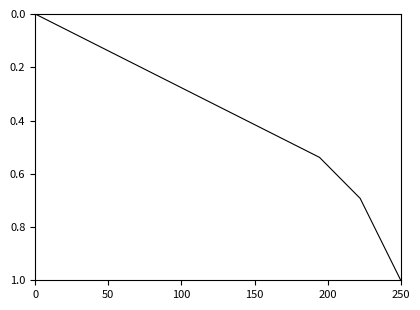

What is the maximum value shown in the chart?

1.0